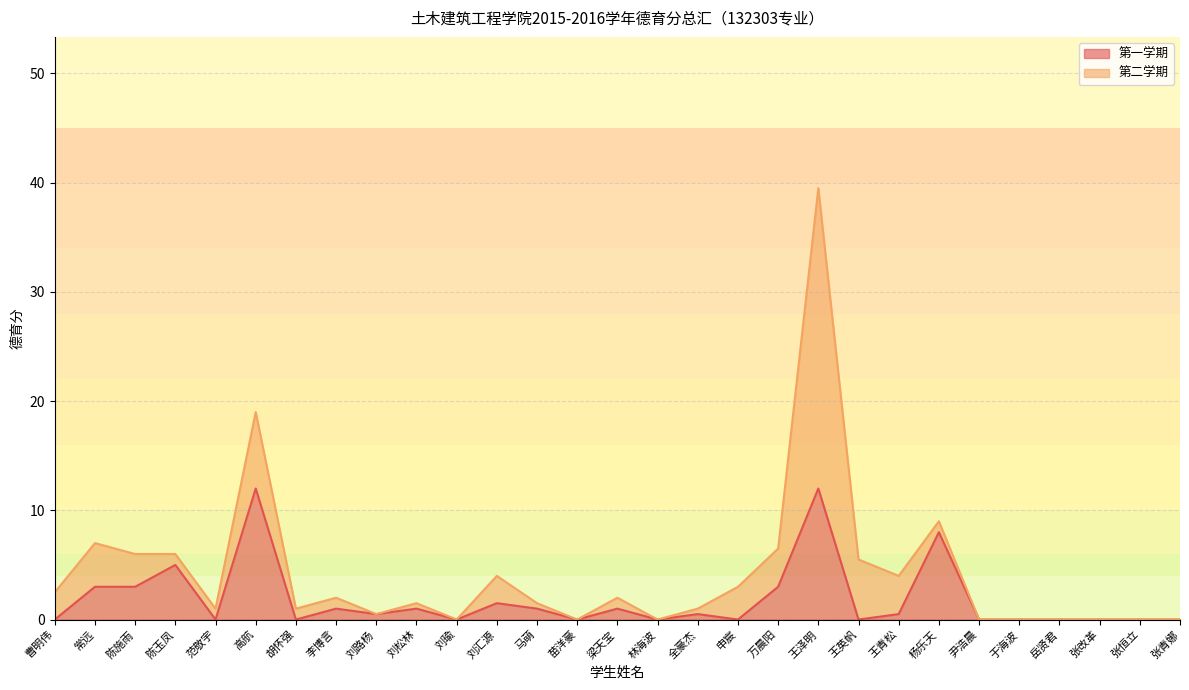

List the labels in order of value, largest first.

高航, 王泽明, 杨乐天, 陈玉凤, 常远, 陈施雨, 万晨阳, 刘汇源, 李博言, 刘松林, 马萌, 梁天宝, 刘路杨, 全豪杰, 王青松, 曹明伟, 范敬宇, 胡怀强, 刘瑜, 苗洋豪, 林海波, 申宸, 王英帆, 尹浩晨, 于海波, 岳贤君, 张改革, 张恒立, 张青娜